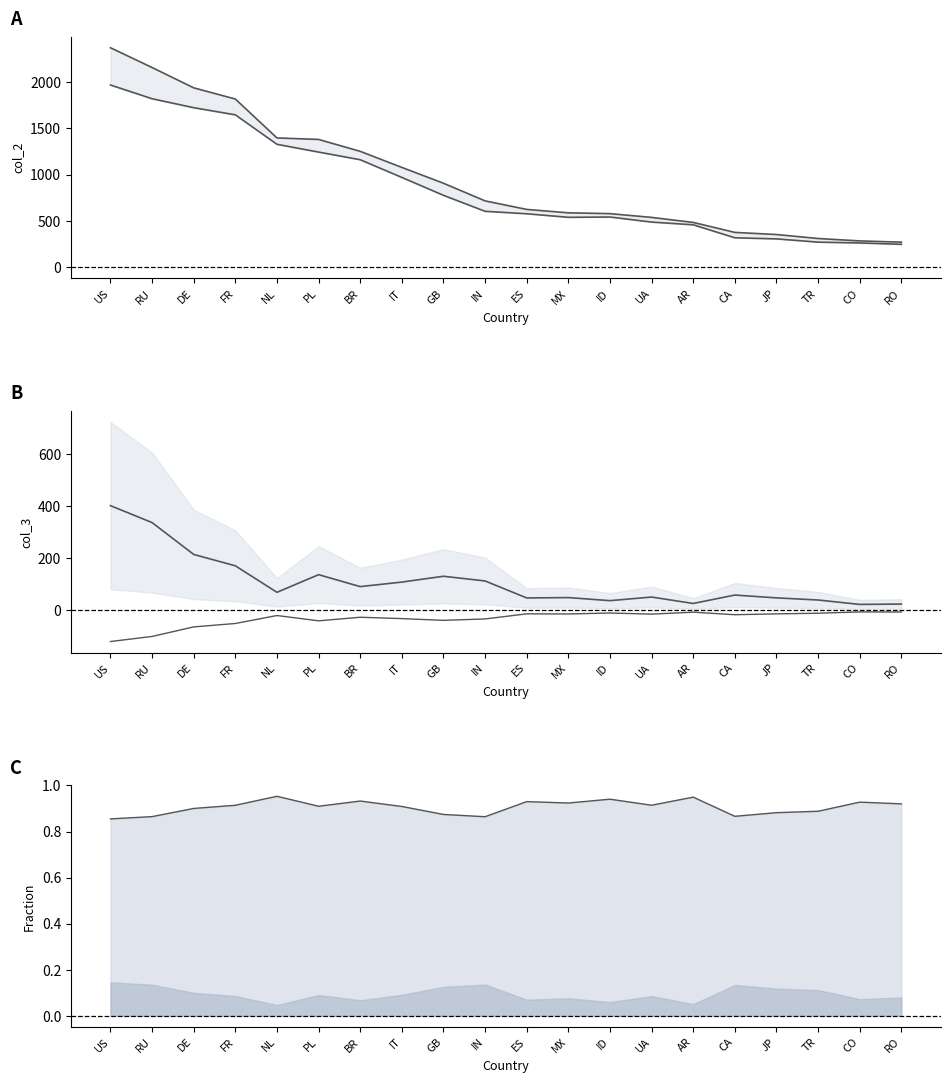

How many values in the col_2 series exceed 716?

10